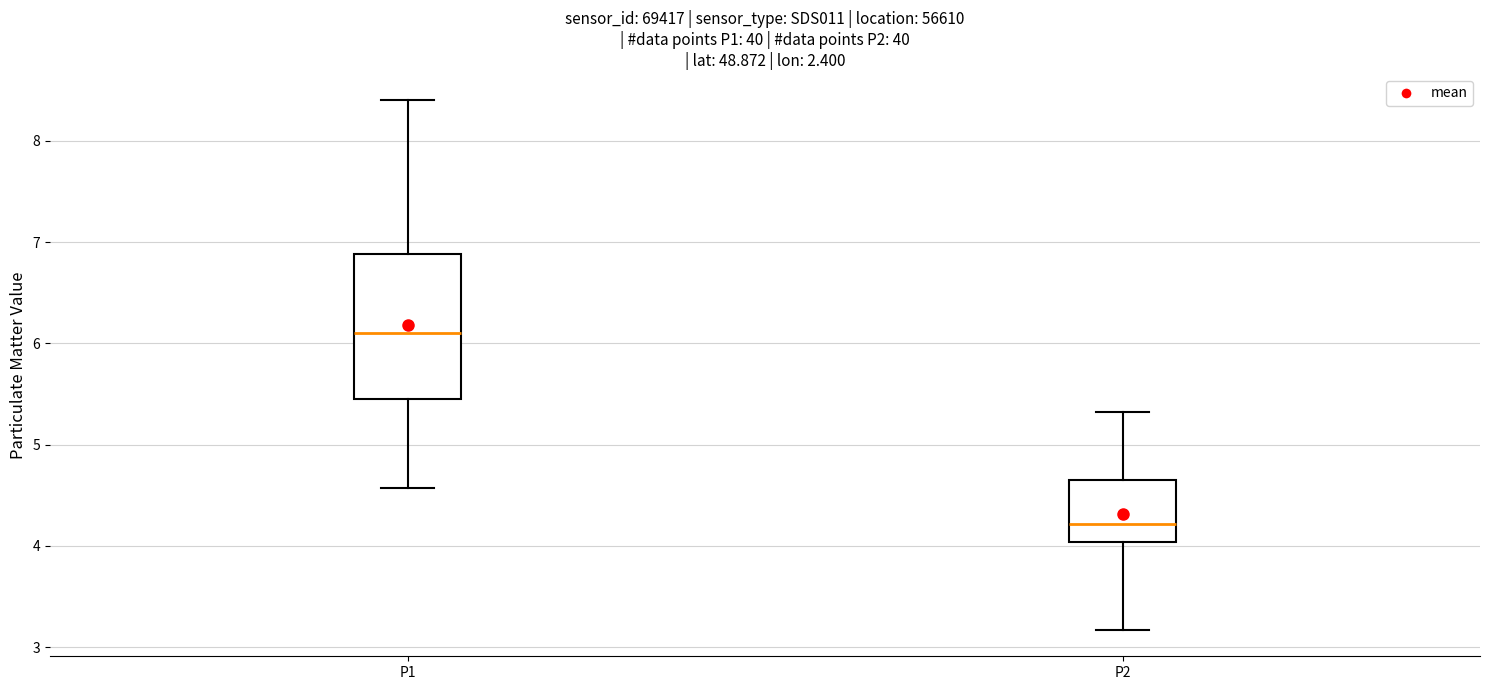

Which box has the lowest median line?

P2